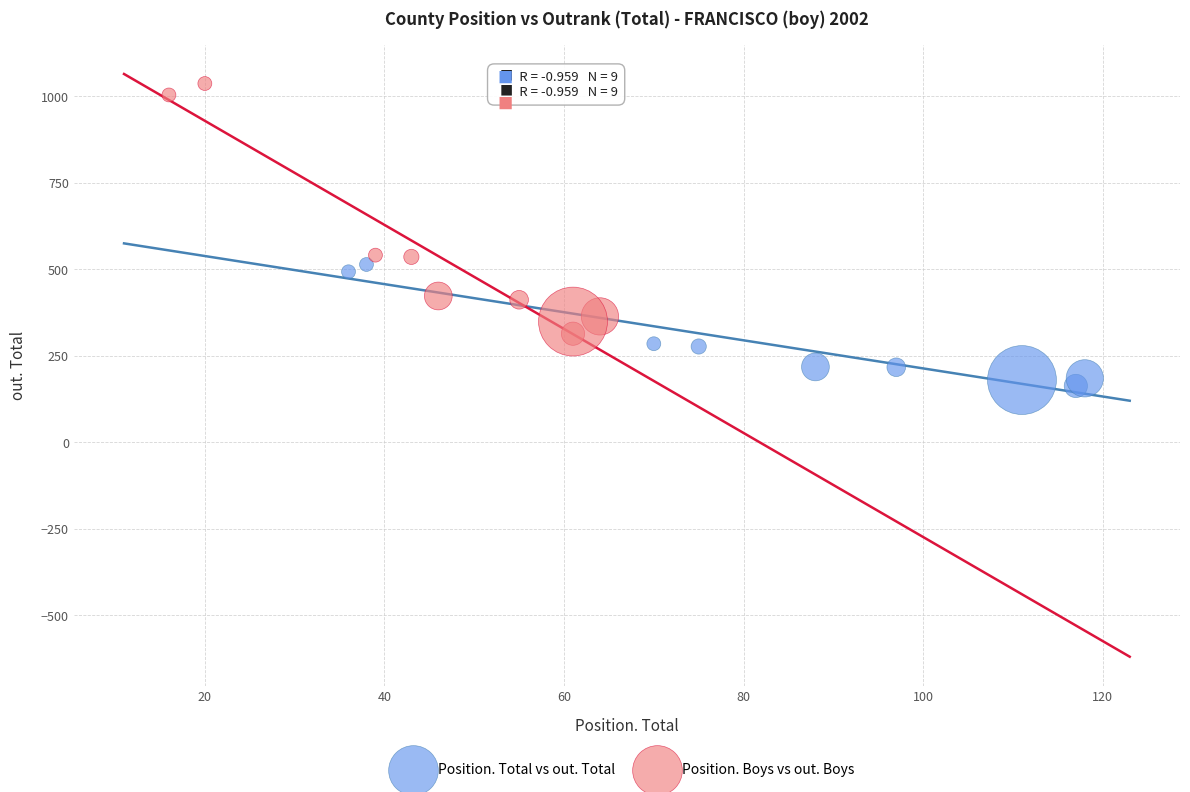

Which series contains the lowest Y value?

Position. Total vs out. Total